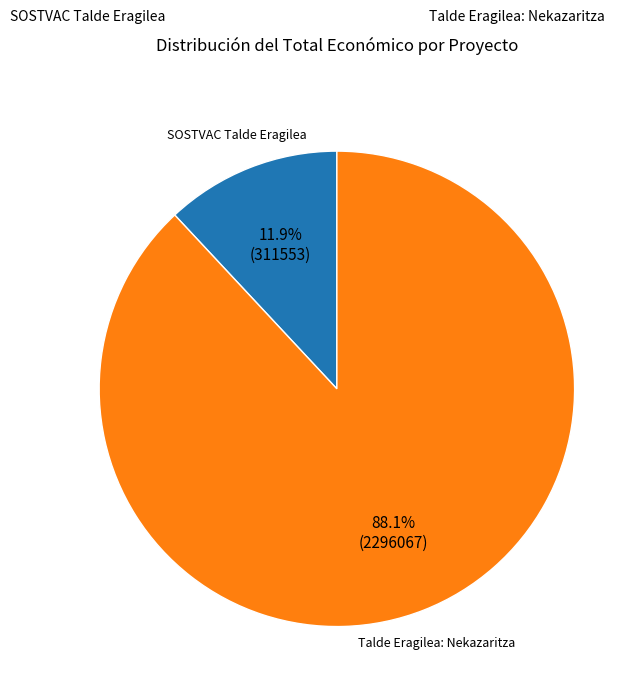

To the nearest percent, what is the combined percentage of SOSTVAC Talde Eragilea and Talde Eragilea: Nekazaritza?

100%